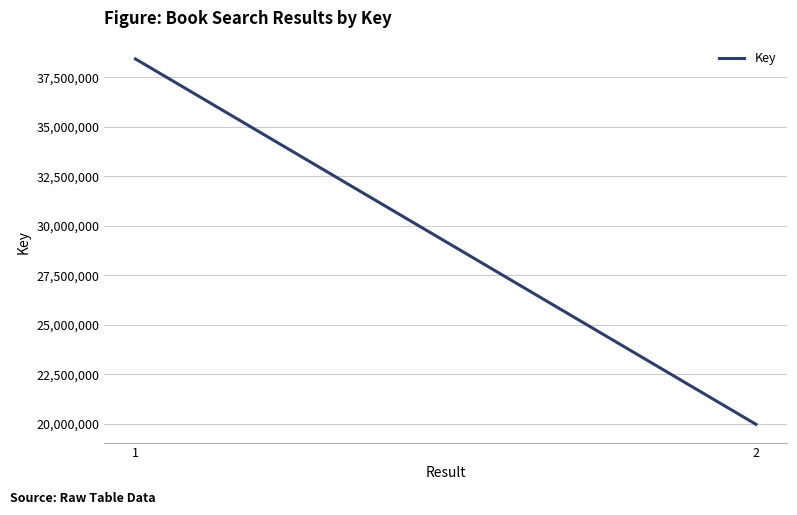

Reading left to right, list all the values displayed in this chart.

1=38428967	2=19979404